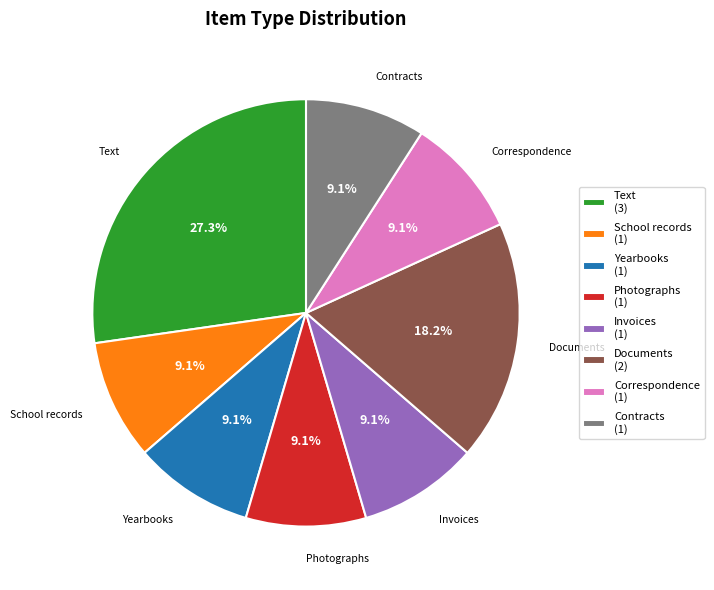

Approximately how many times larger is the value at Invoices compared to Contracts?

1.0